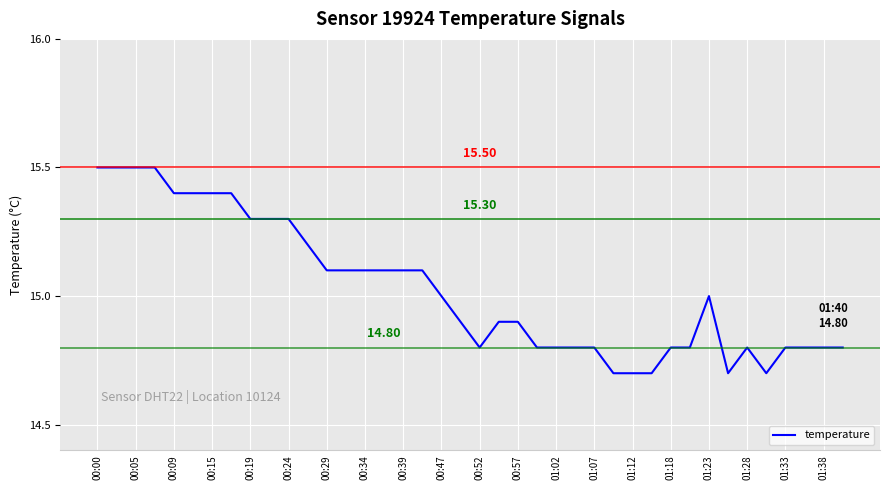

What is the average value?

15.0